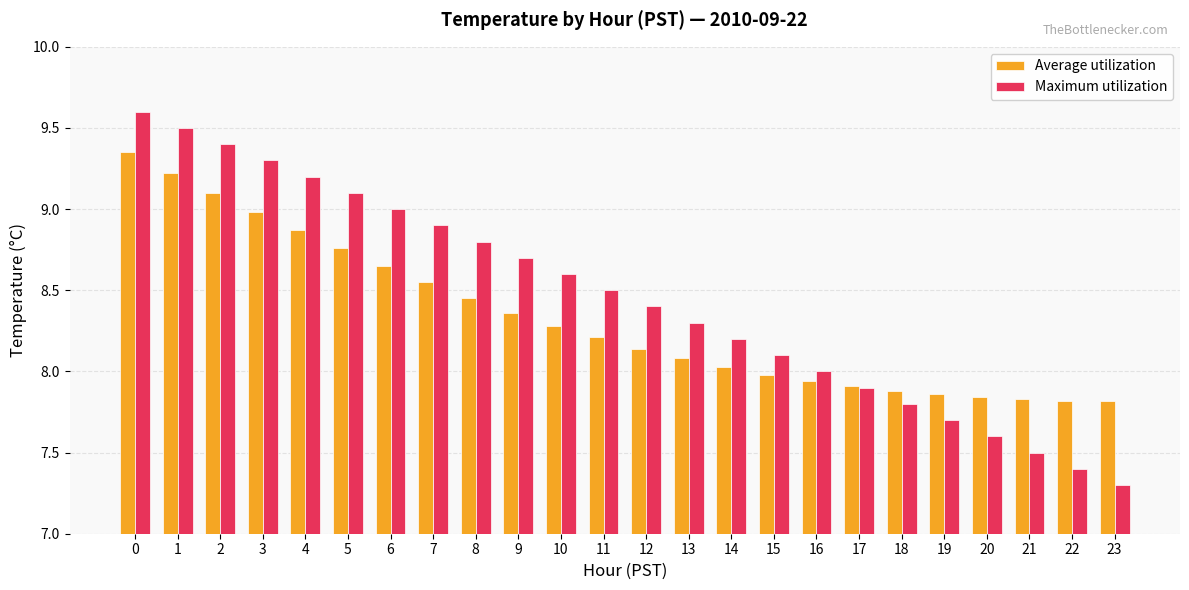

What is the minimum value shown in the chart?

7.3